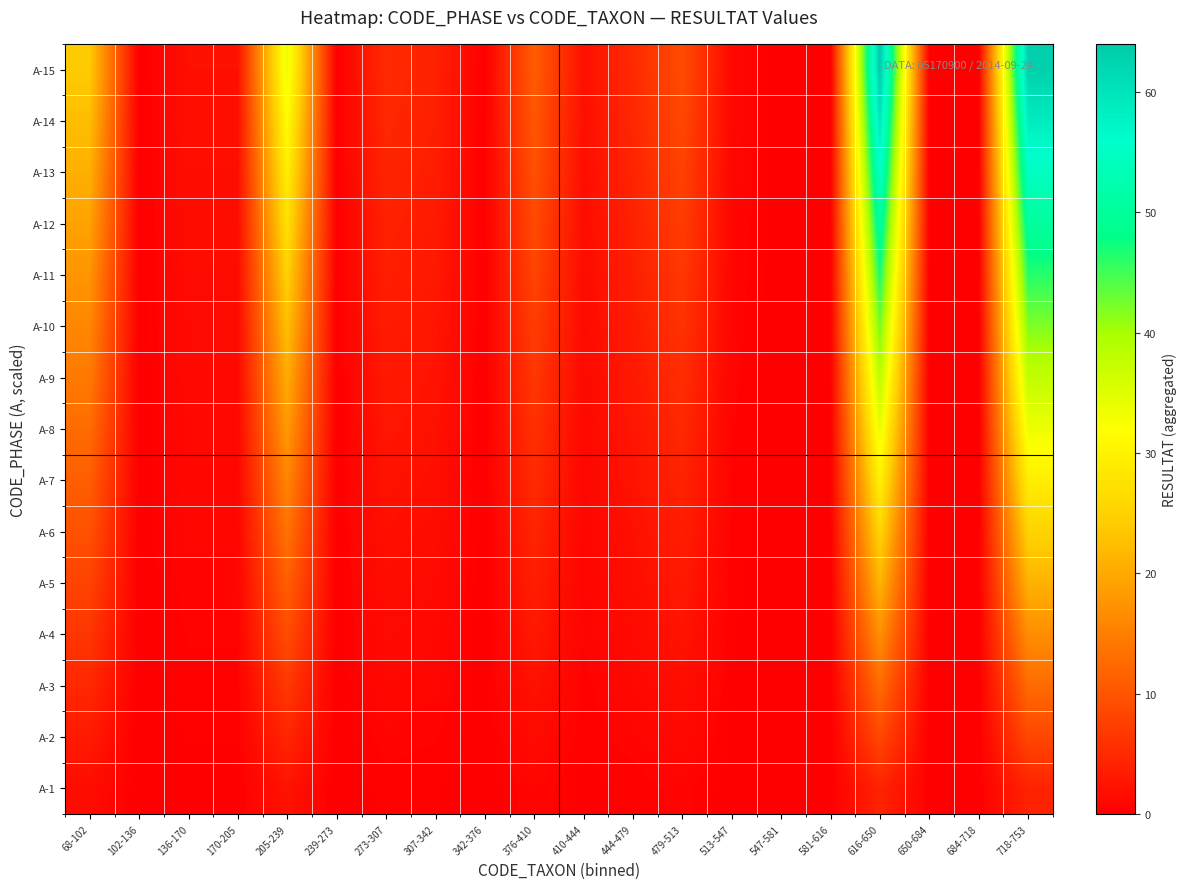

Rank the series by their maximum value, from lowest to highest.

A-1, A-2, A-3, A-4, A-5, A-6, A-7, A-8, A-9, A-10, A-11, A-12, A-13, A-14, A-15